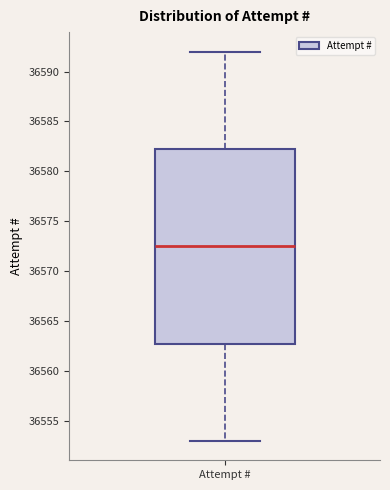

Transcribe this box plot: give where the median line is, the range the box spans, and where the two whiskers end, as read against the y-axis. The values are not printed on the chart, so give them approximately, as read against the axis.

median 36572.5, box 36563.0 to 36582.5, whiskers 36553.0 to 36592.0